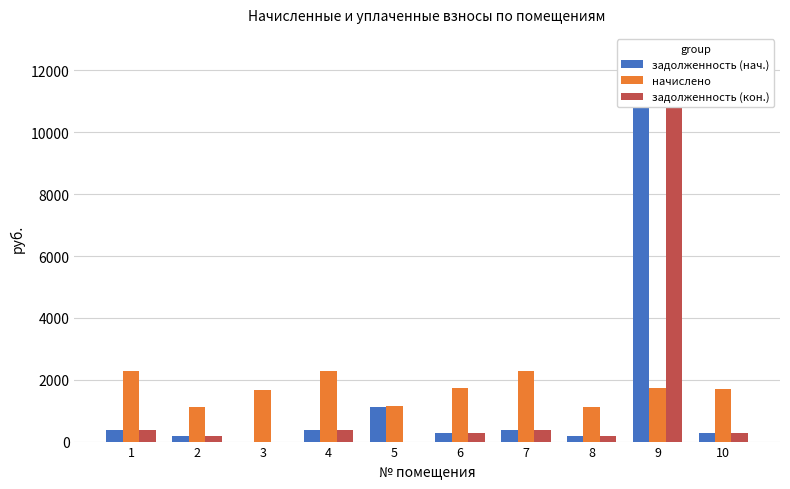

What is the difference between the highest and lowest values at 9?

10808.5